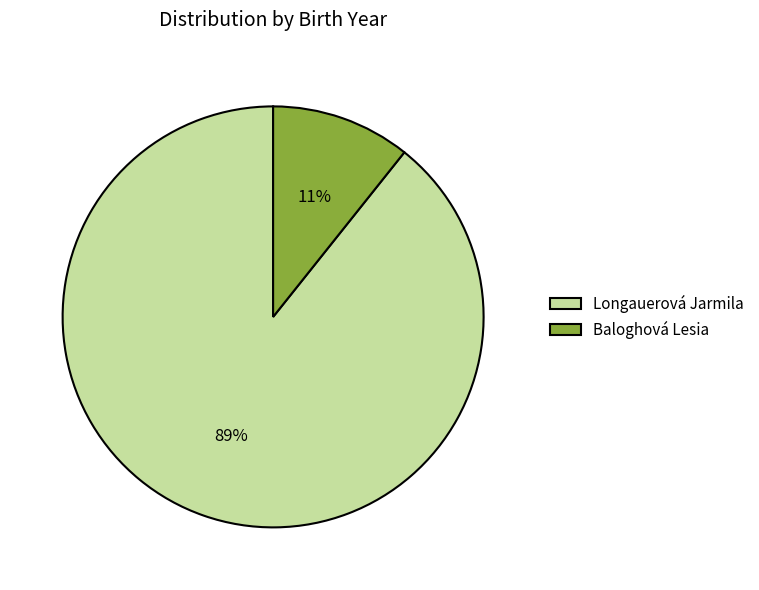

Which has a higher value, Longauerová Jarmila or Baloghová Lesia?

Longauerová Jarmila